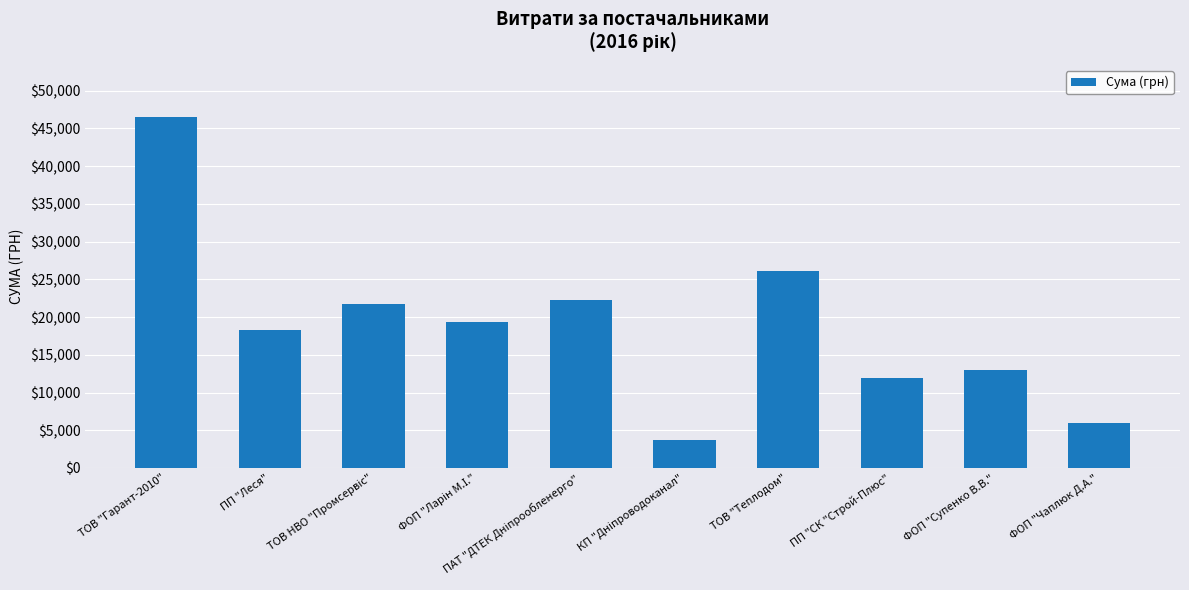

What is the greatest value displayed?

46471.1